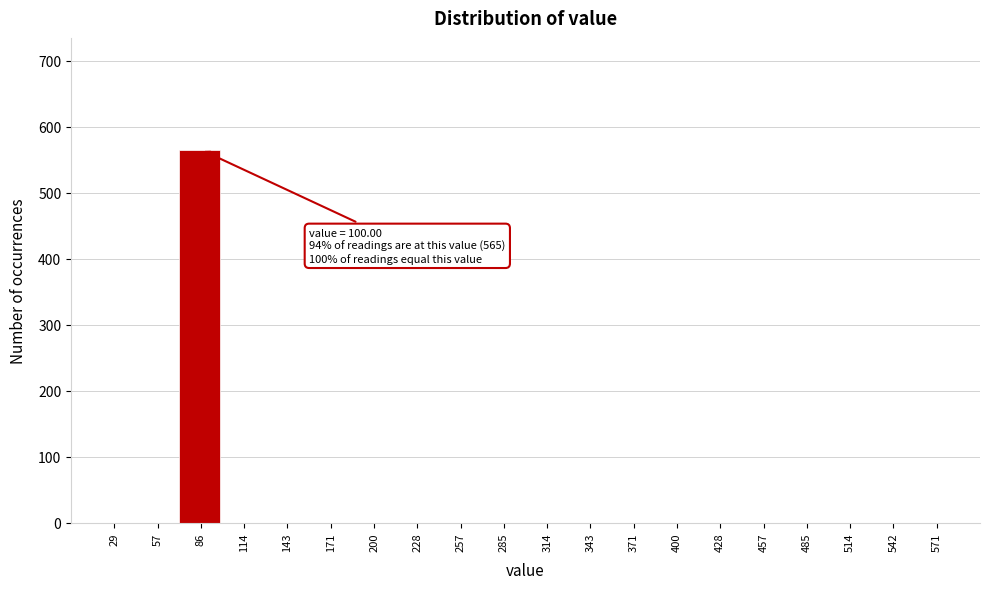

Reading right to left, list all the values displayed in this chart.

571=0	542=0	514=0	485=0	457=0	428=0	400=0	371=0	343=0	314=0	285=0	257=0	228=0	200=0	171=0	143=0	114=0	86=565	57=0	29=0